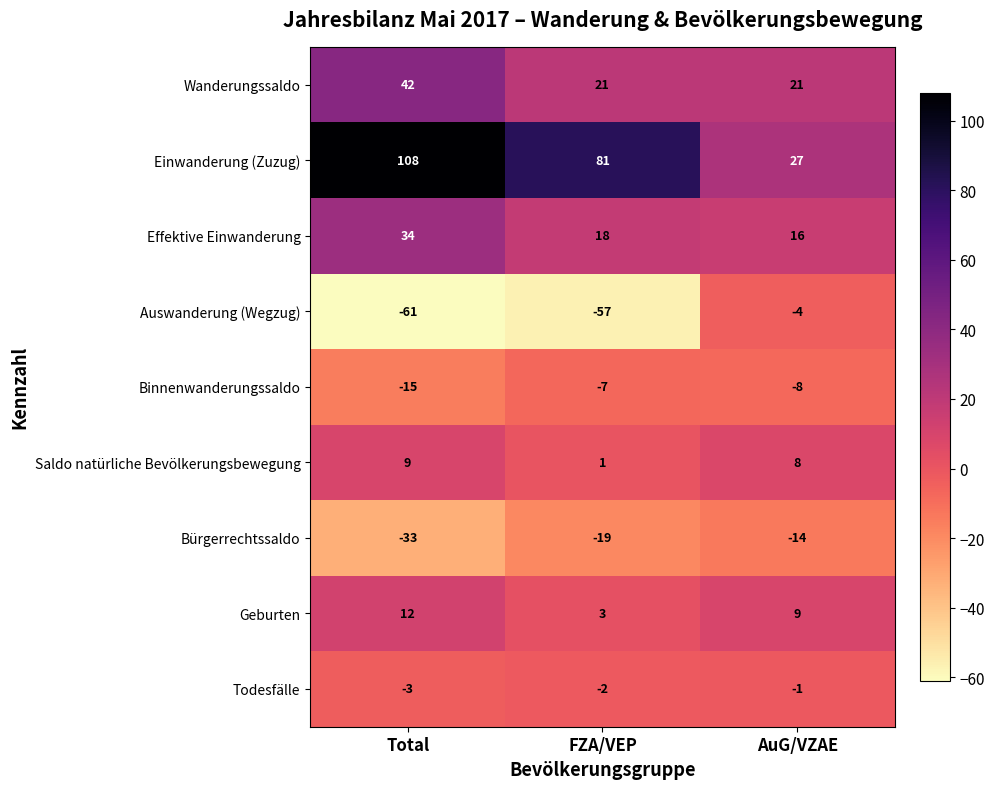

Where is Auswanderung (Wegzug) nearest to the value -32?

FZA/VEP